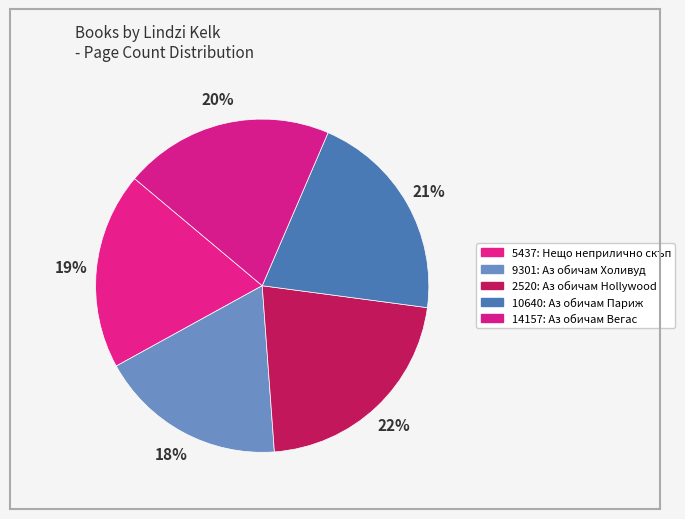

What is the total percentage of 5437 and 10640?

39.8%